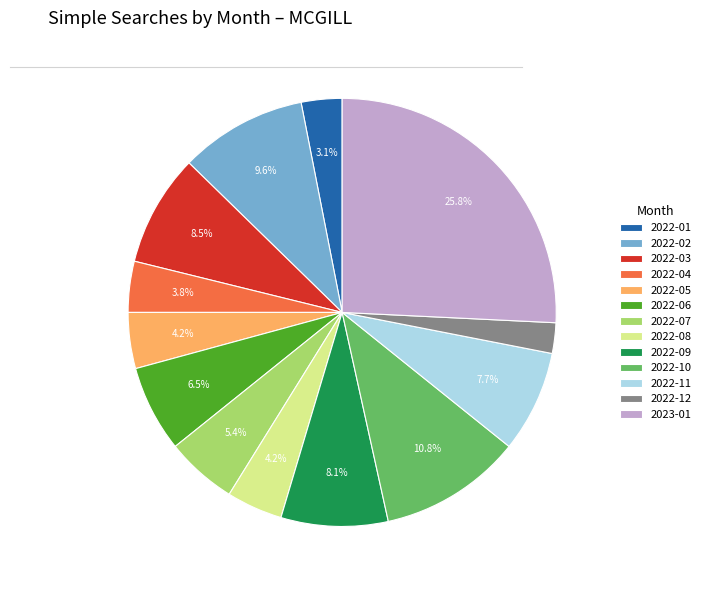

To the nearest percent, what portion does 2022-05 represent?

4%